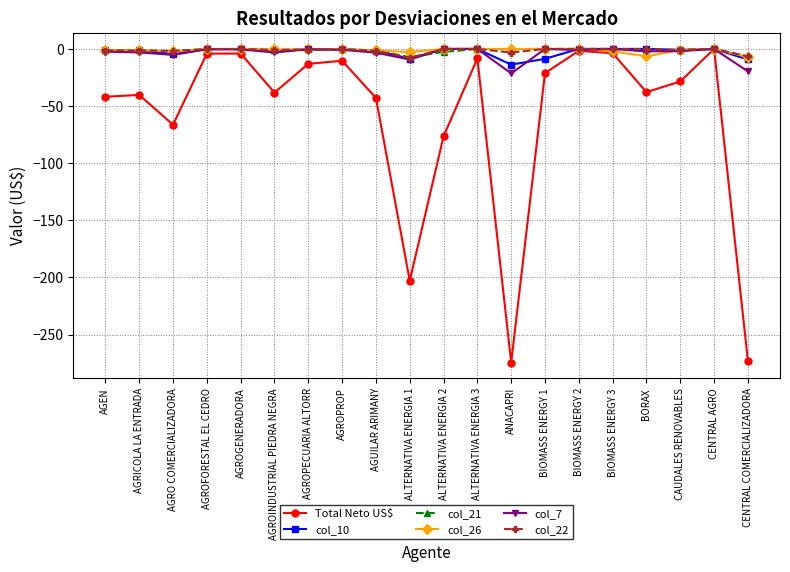

What is the label of the 15th point from the left?

BIOMASS ENERGY 2